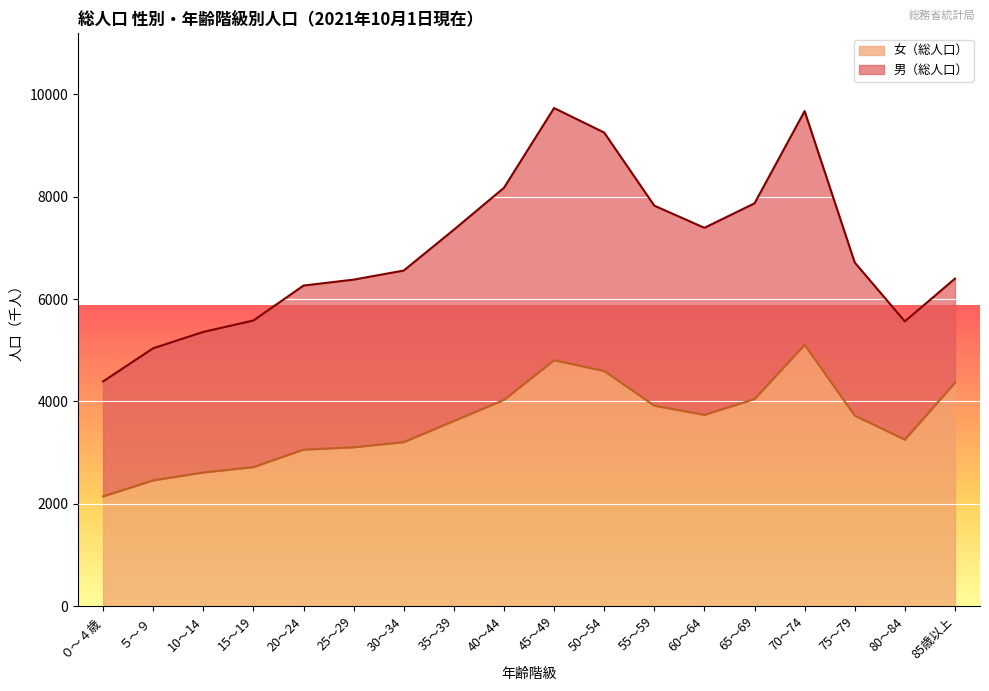

At which category does the data reach its first local peak?

45～49